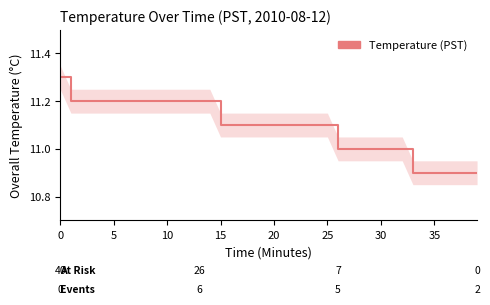

What is the greatest value displayed?

11.3